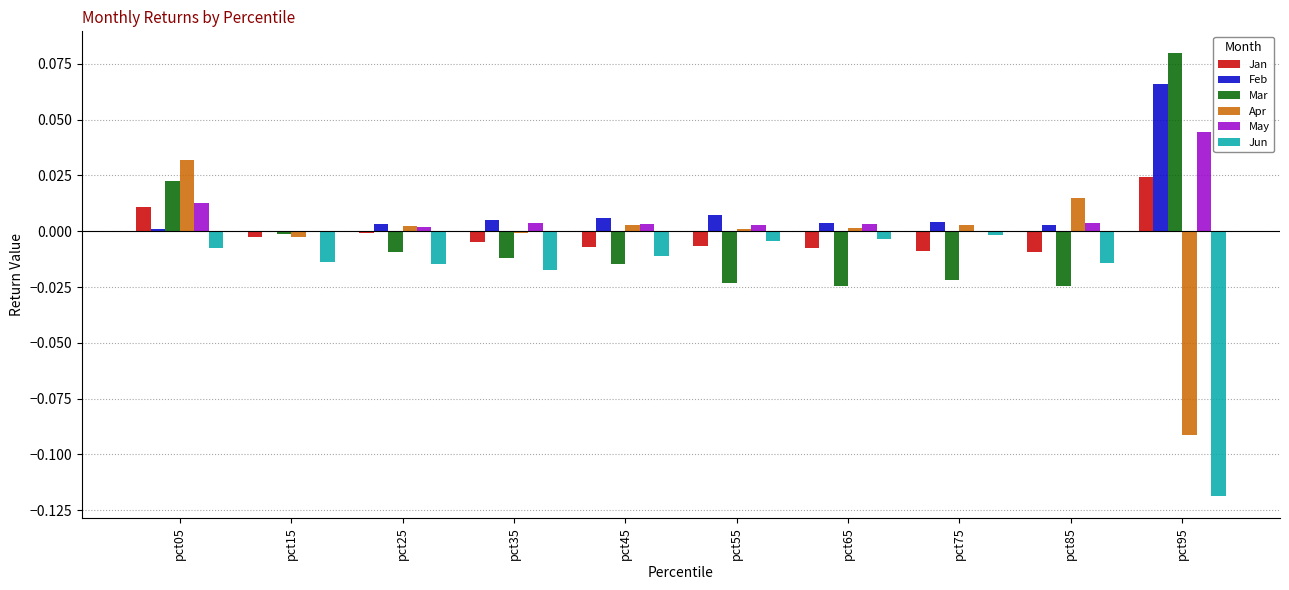

At which label does May reach its peak?

pct95